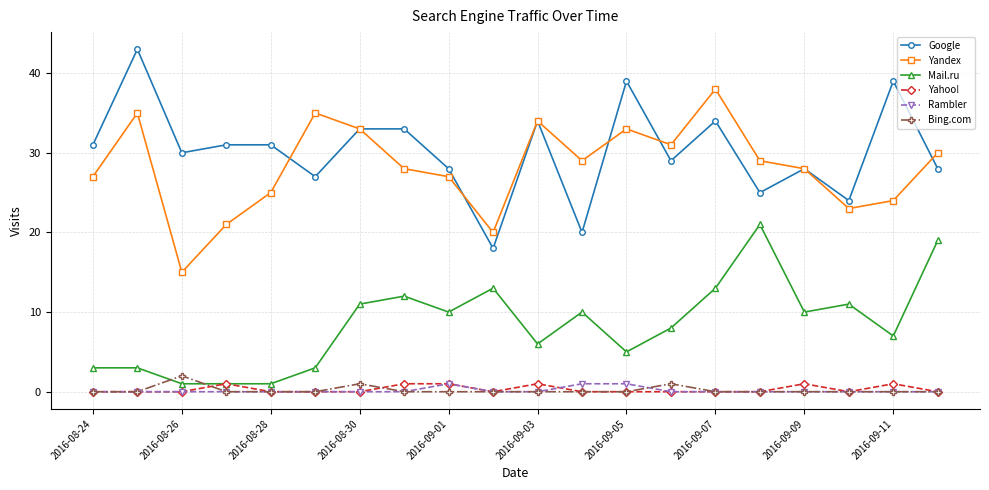

Count the number of data series in this chart.

6